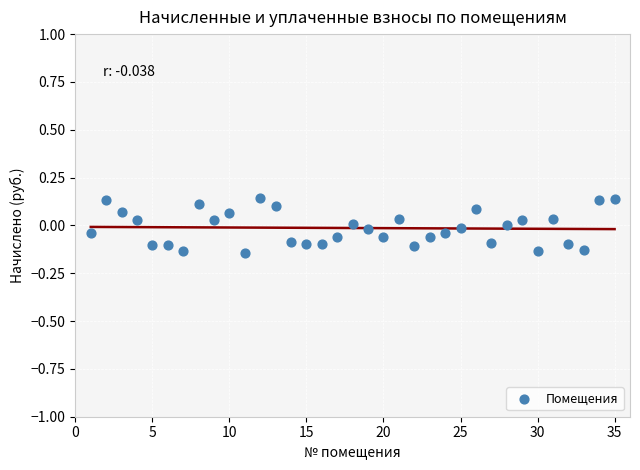

What is the range of Y values (max minus min)?

0.3